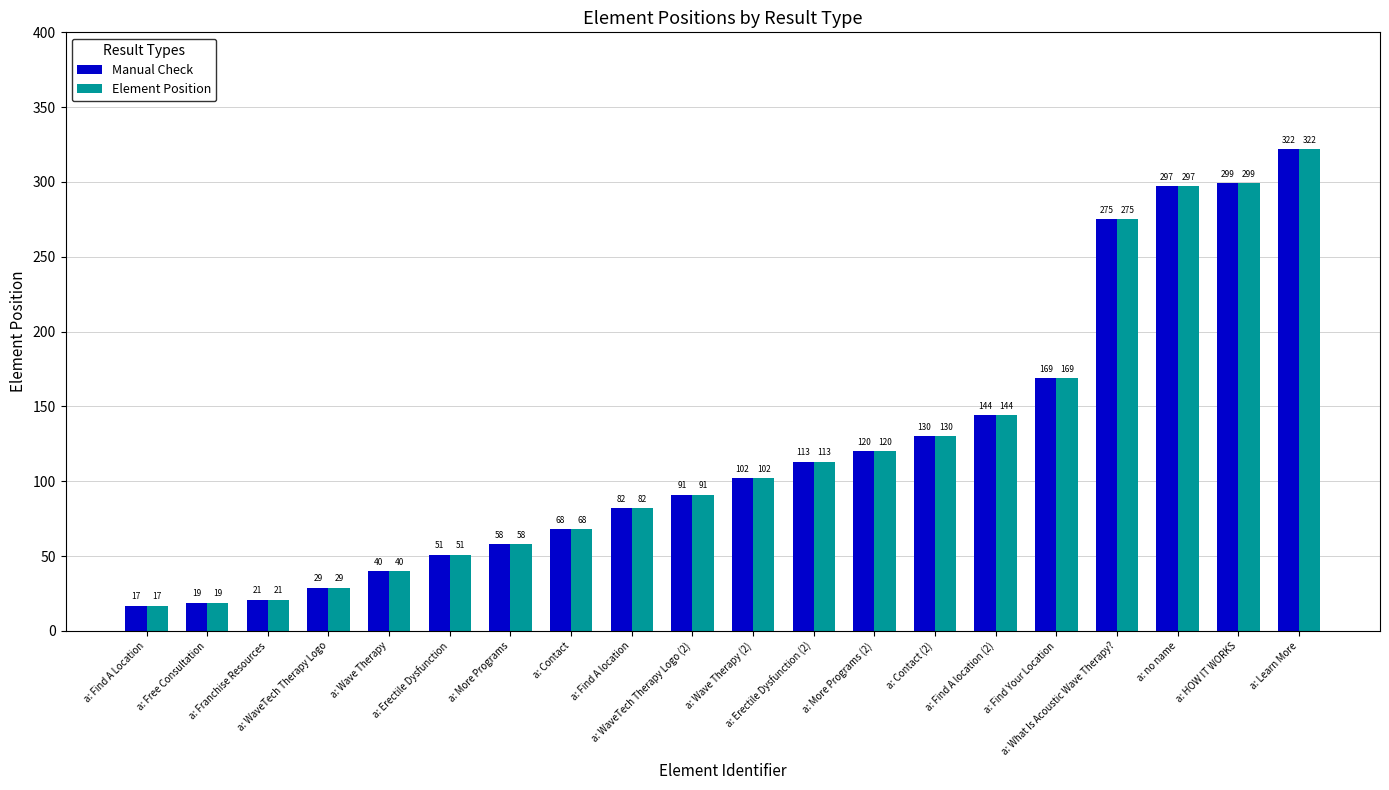

What is the minimum value for Element Position?

17